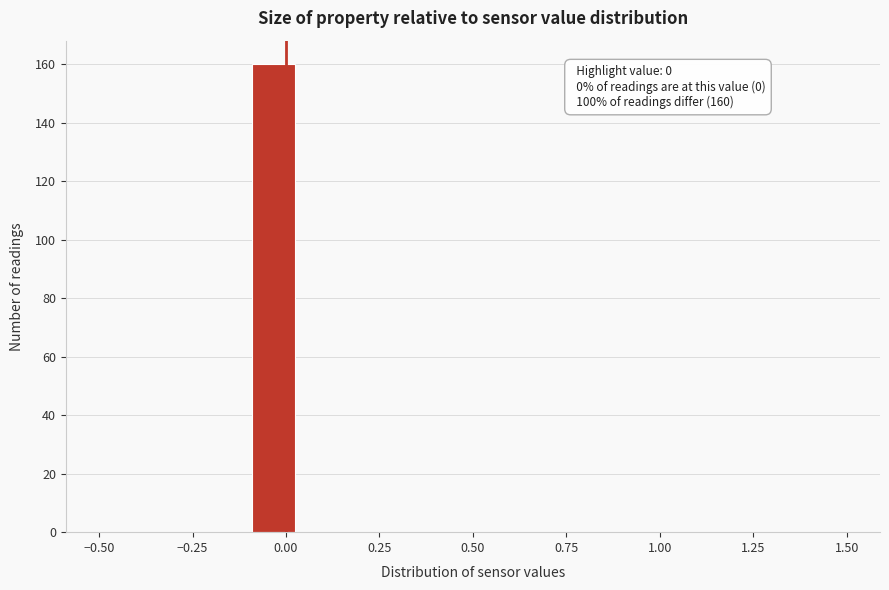

Read against the x-axis, roughly where is the centre of the tallest bar?

-0.05